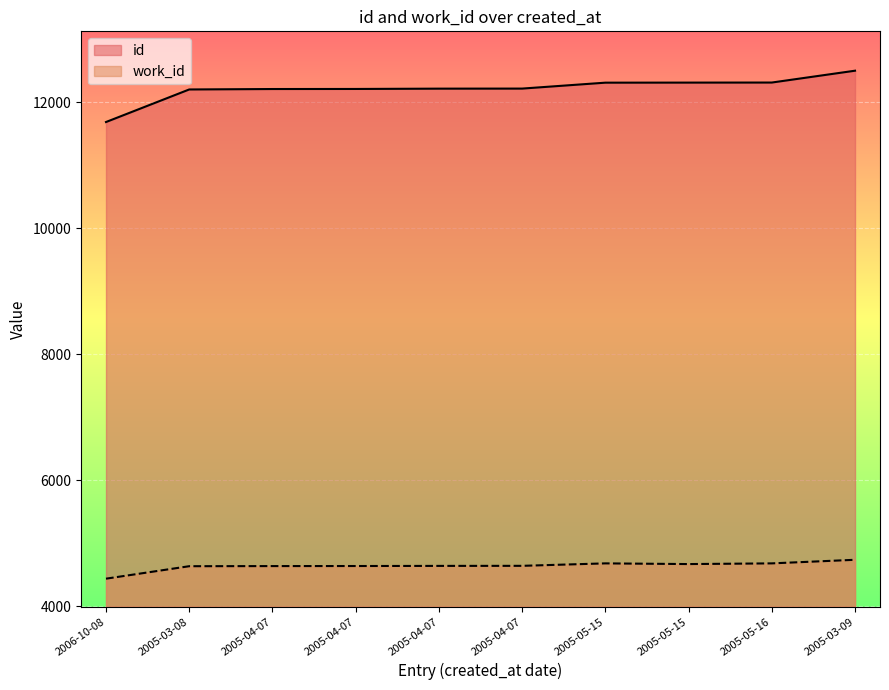

The value of work_id at 2005-03-08 is 6701. True or false?

False